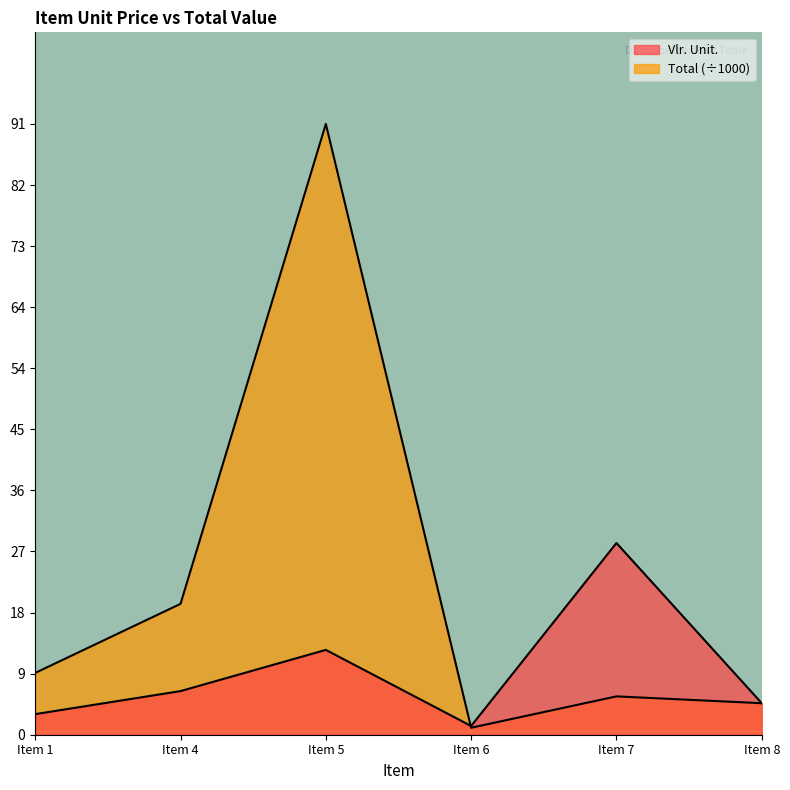

How many lines are shown in the chart?

2